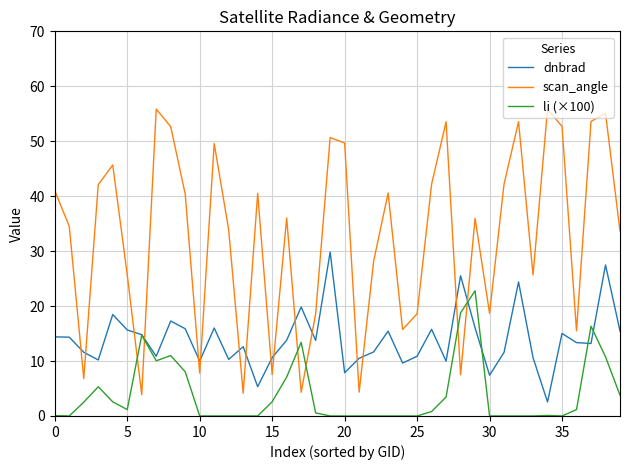

Count the number of data series in this chart.

3